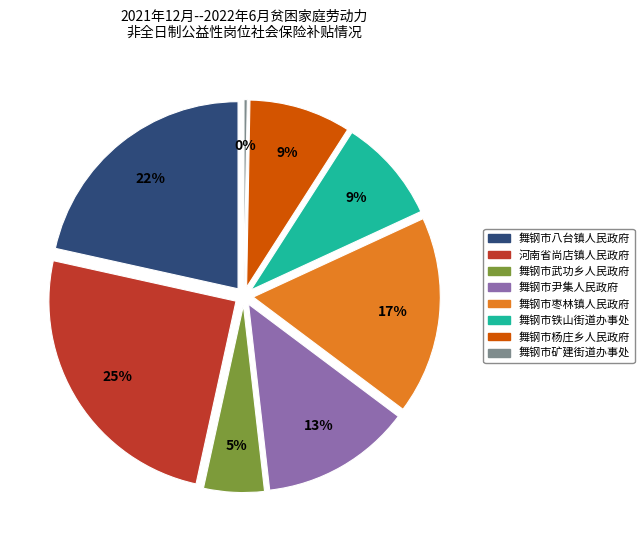

To the nearest percent, what is the difference between the 舞钢市八台镇人民政府 and 舞钢市杨庄乡人民政府 slice percentages?

13%